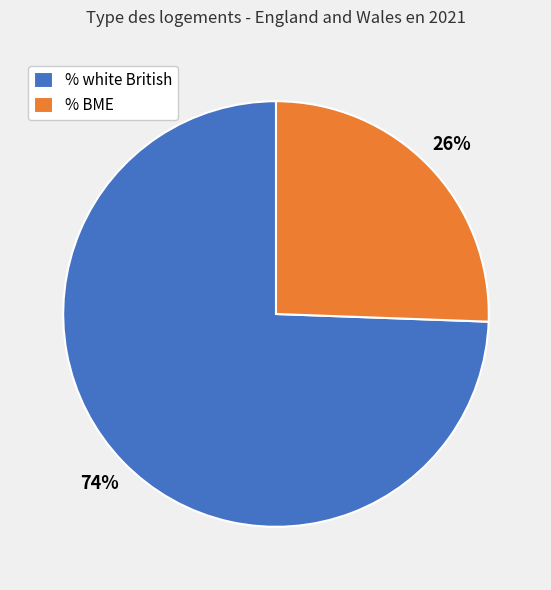

How many slices are in this pie chart?

2